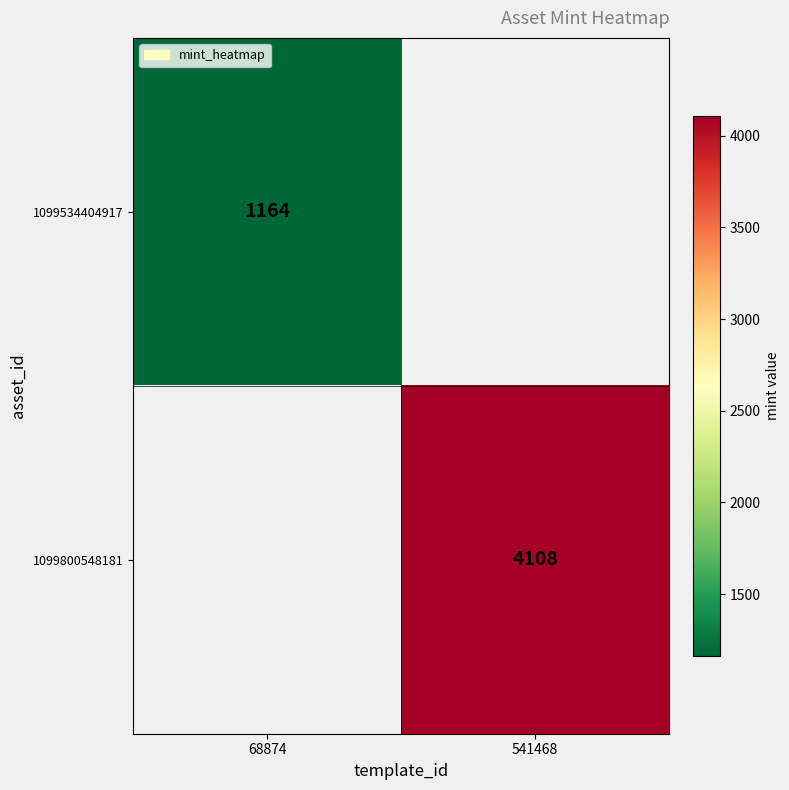

Which label corresponds to the largest value in the chart?

541468